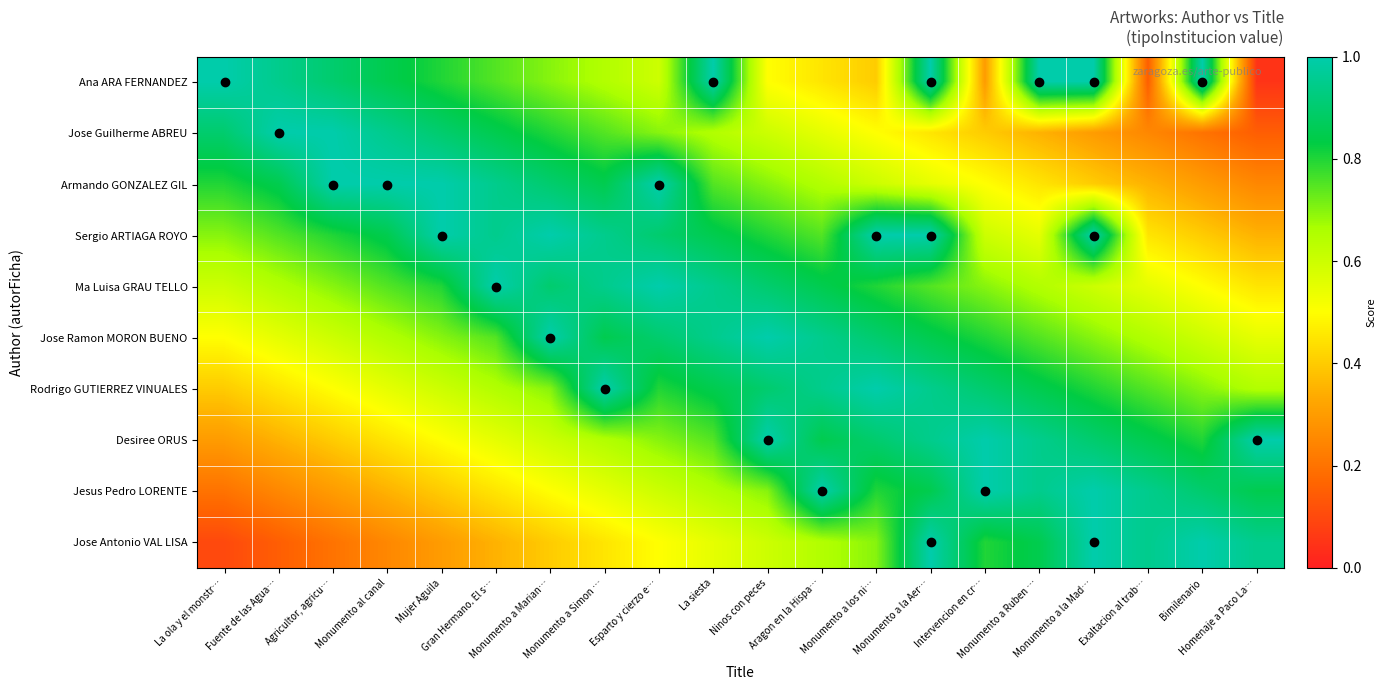

What is the difference between the highest and lowest values at Bimilenario?

0.8